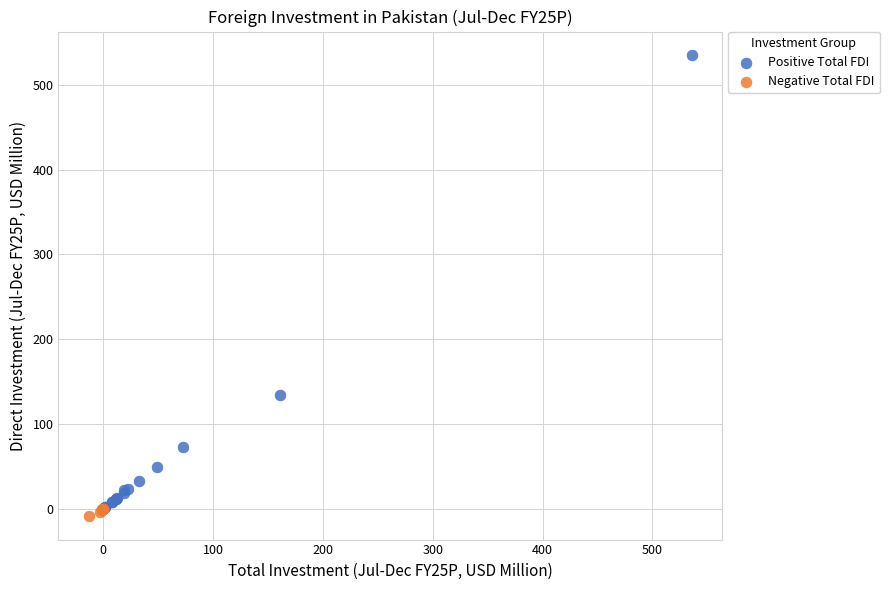

Which series contains the highest Y value?

Positive Total FDI